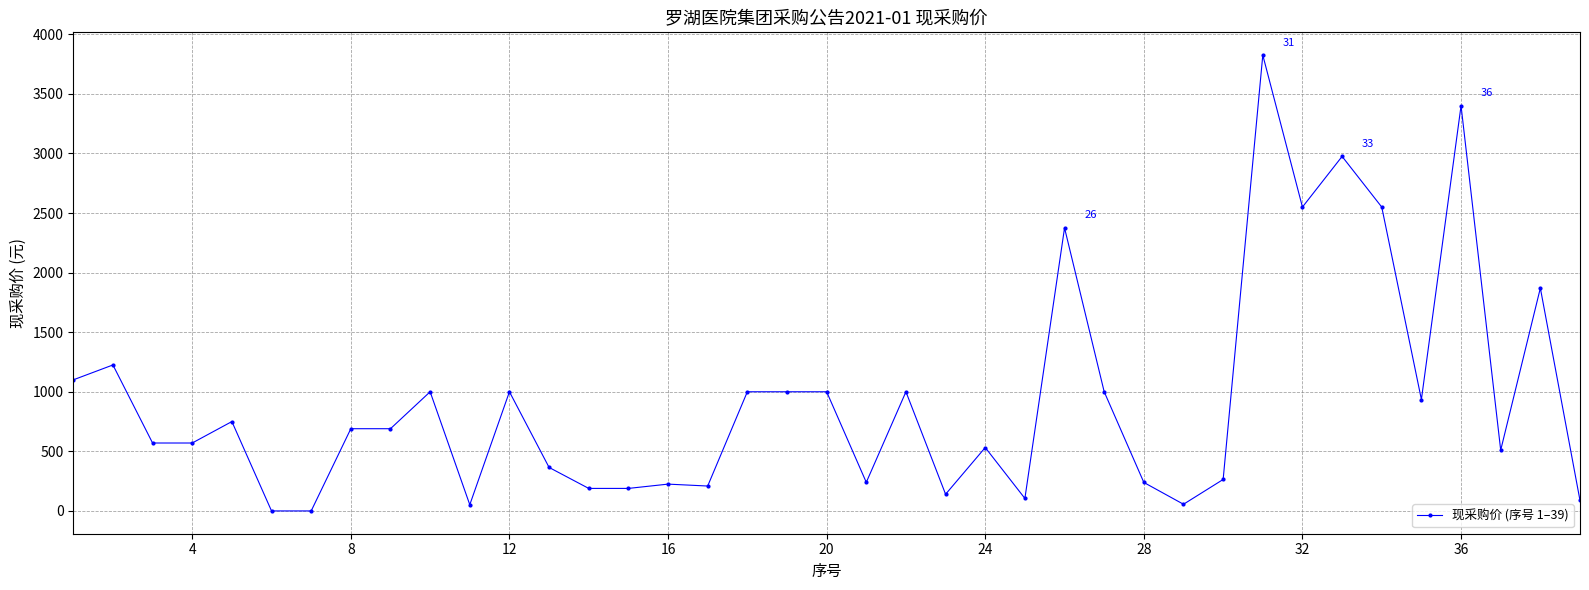

What is the difference between the maximum and minimum values?

3825